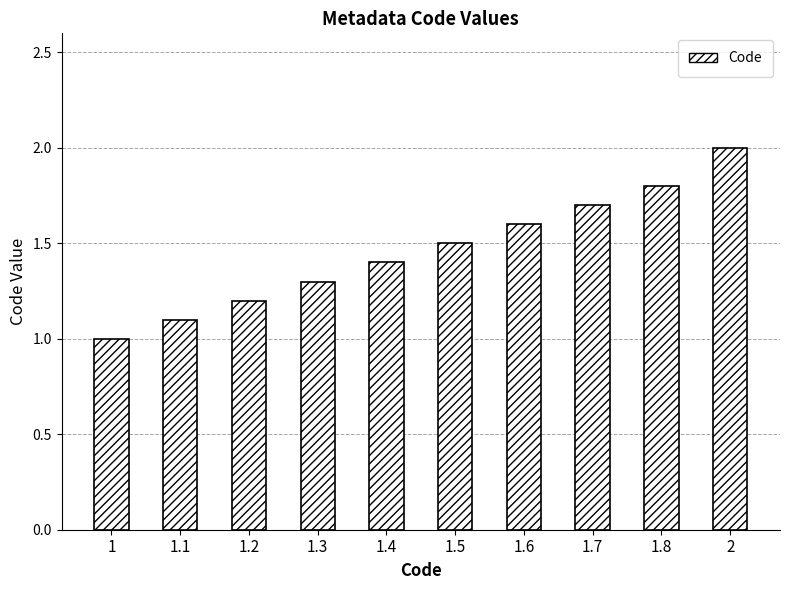

Reading left to right, transcribe all the data shown in this chart.

1.0	1.1	1.2	1.3	1.4	1.5	1.6	1.7	1.8	2.0